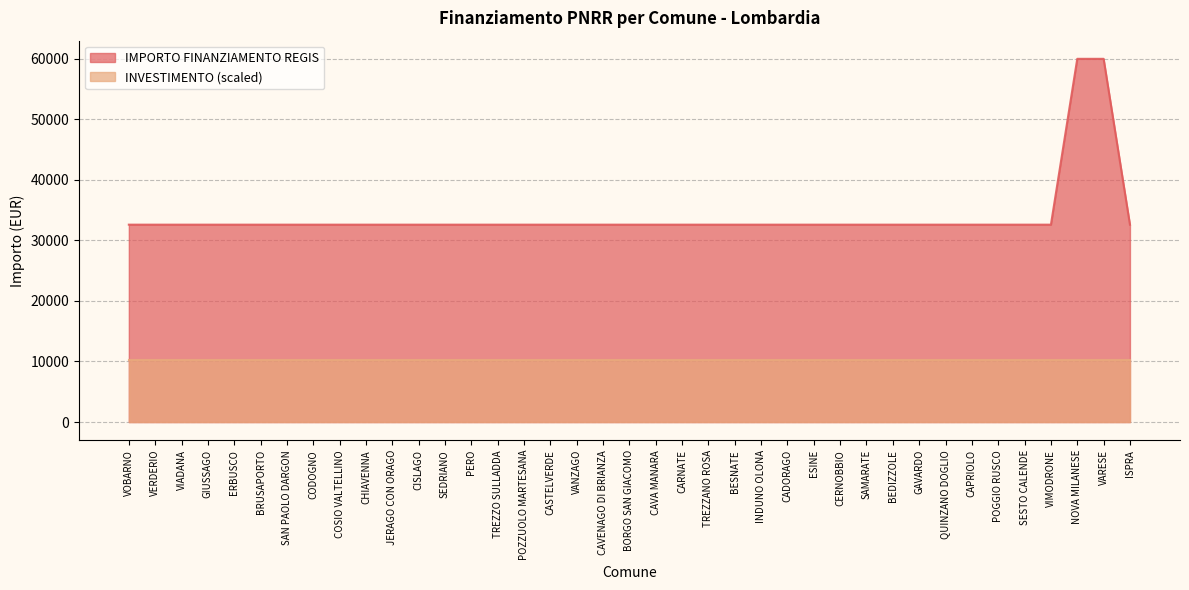

Reading left to right, transcribe all the data shown in this chart.

32589	32589	32589	32589	32589	32589	32589	32589	32589	32589	32589	32589	32589	32589	32589	32589	32589	32589	32589	32589	32589	32589	32589	32589	32589	32589	32589	32589	32589	32589	32589	32589	32589	32589	32589	32589	59966	59966	32589